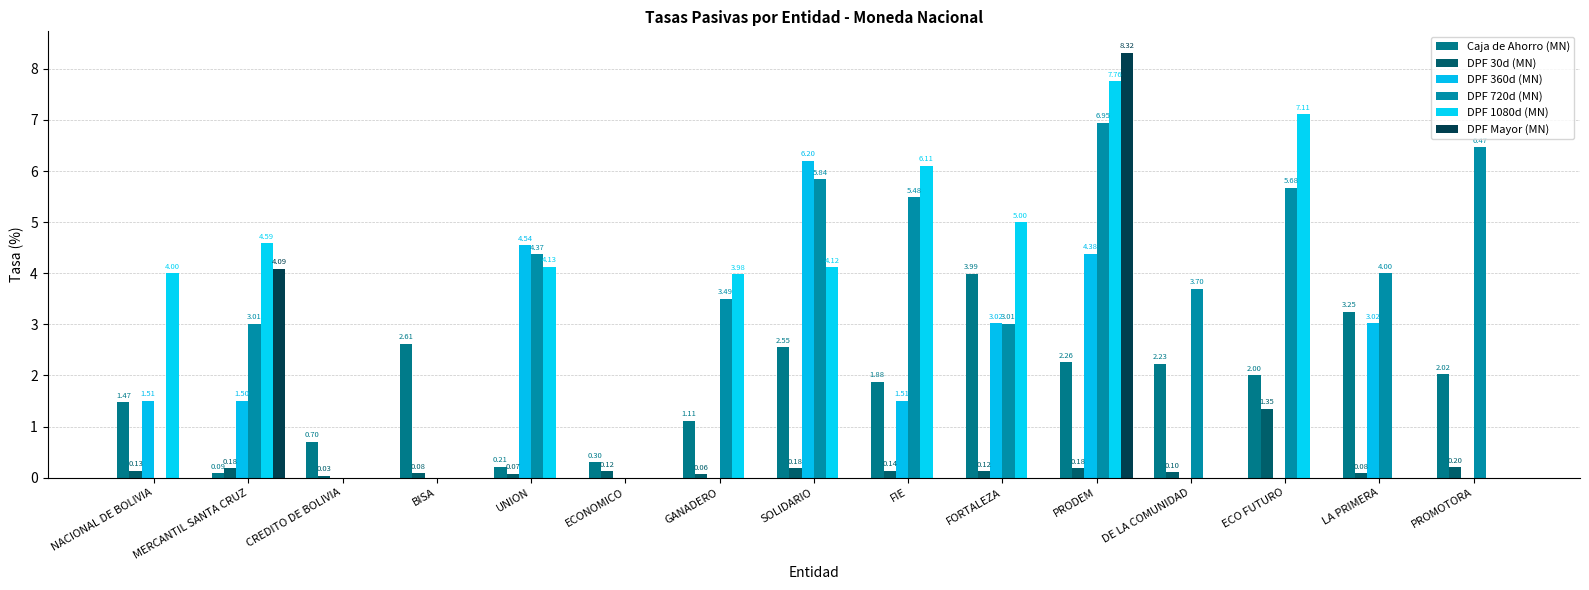

What is the maximum value shown in the chart?

8.3